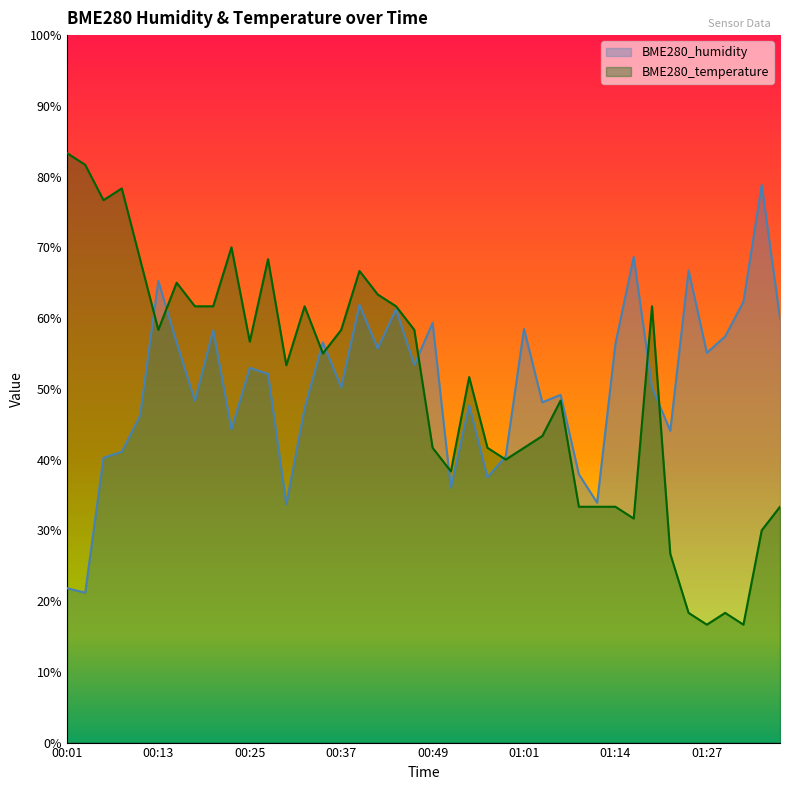

What is the label of the 36th point from the left?

01:27